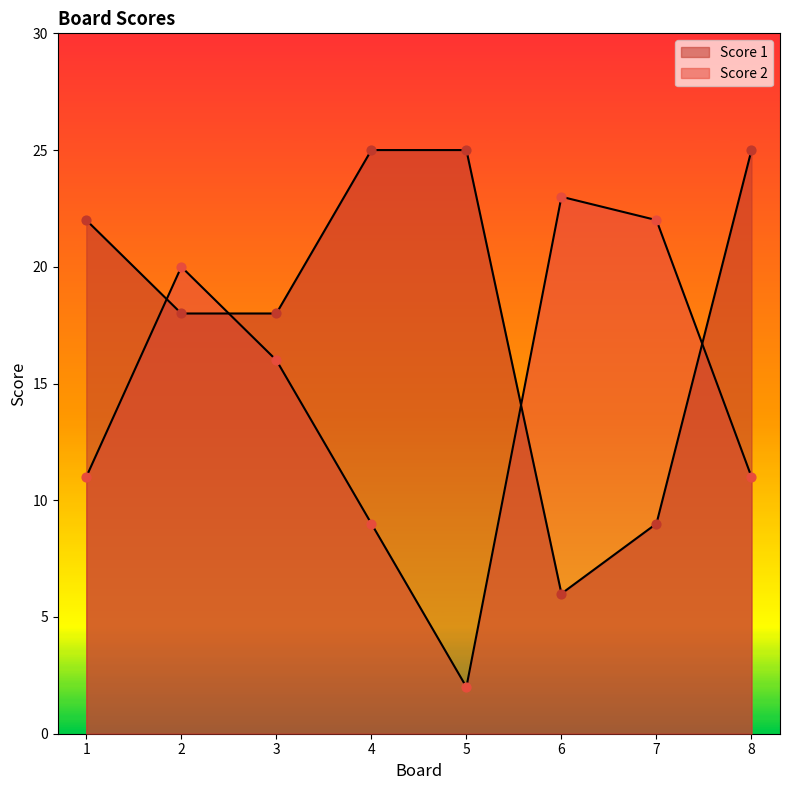

At how many categories does at least one series exceed 9?

8